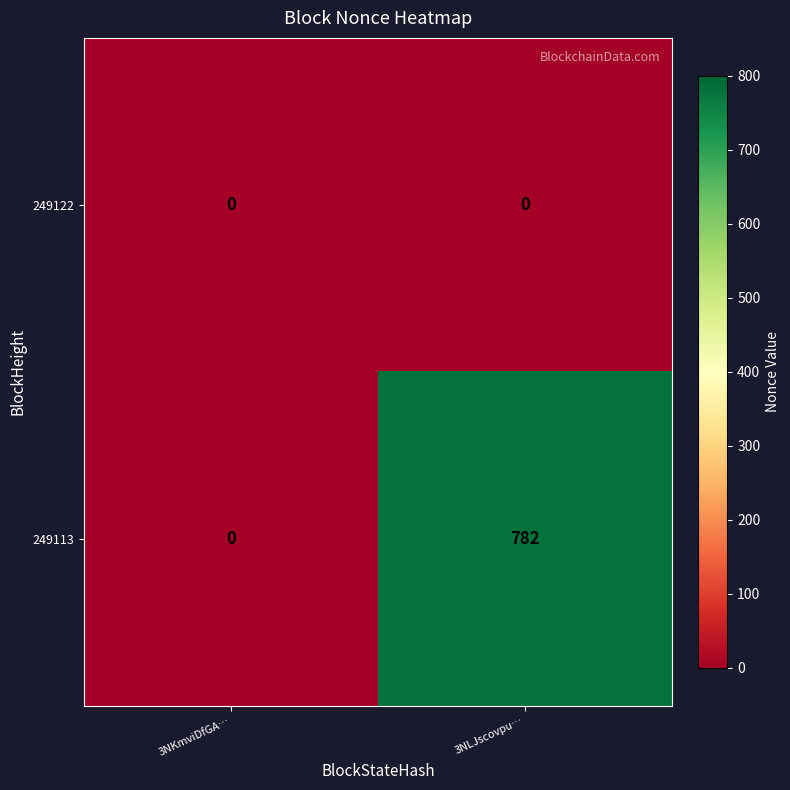

Reading right to left, transcribe all the data shown in this chart.

249122: 3NLJscovpu…=0	3NKmviDfGA…=0
249113: 3NLJscovpu…=782	3NKmviDfGA…=0